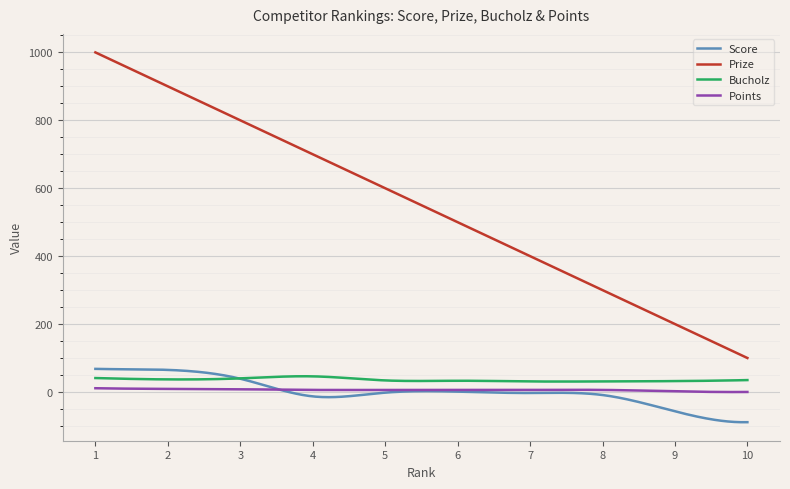

True or false: Bucholz and Points cross at least once.

False